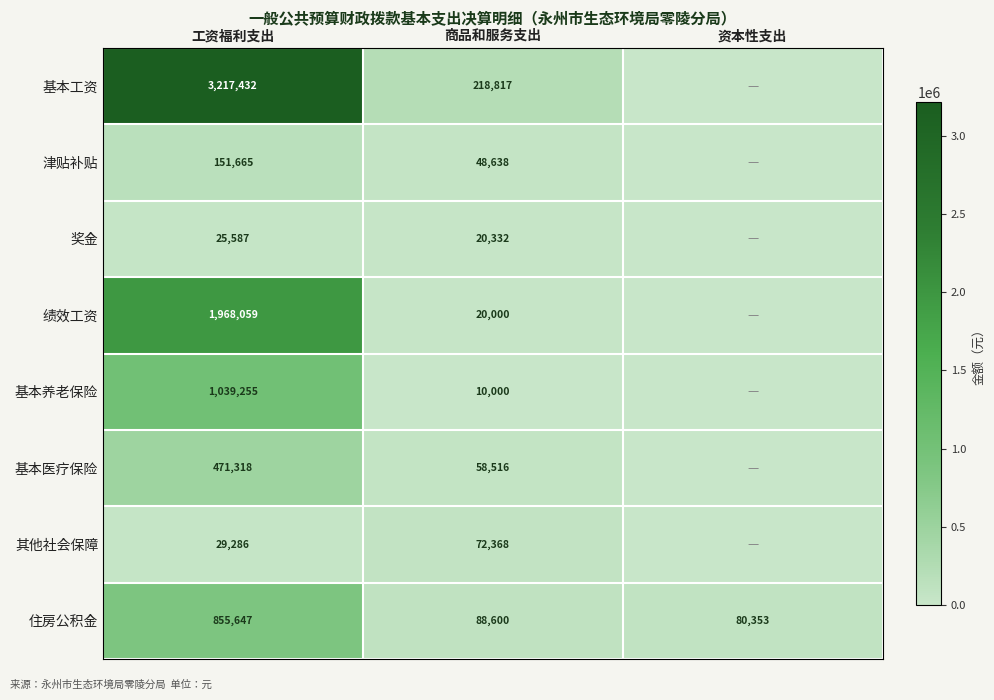

Which series changed the most between 工资福利支出 and 商品和服务支出?

基本工资